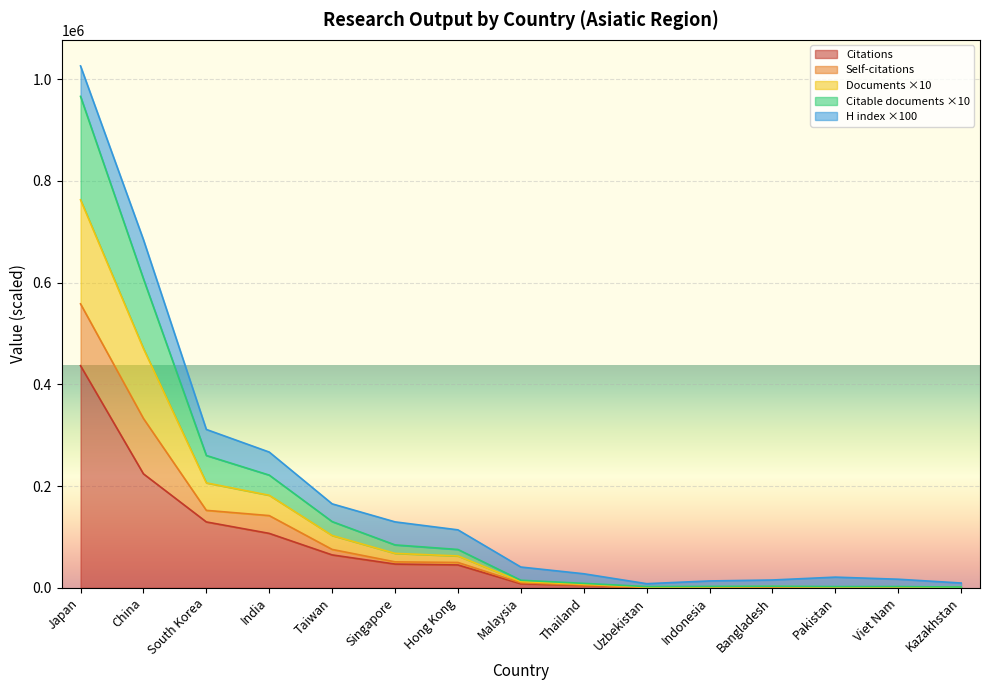

How many data points in Citations are above 7966?

7